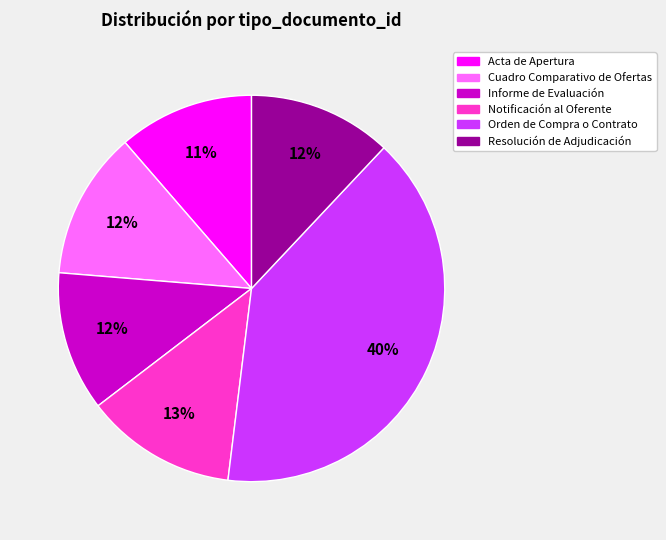

Count the number of slices in the pie.

6